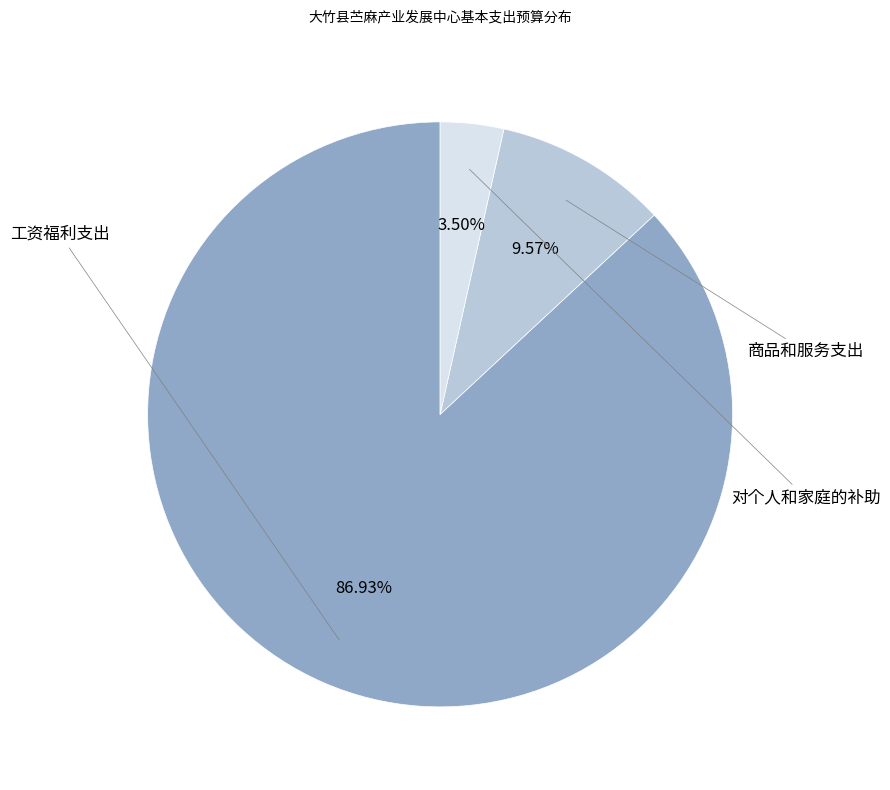

Is there any slice that represents more than half of the pie?

Yes